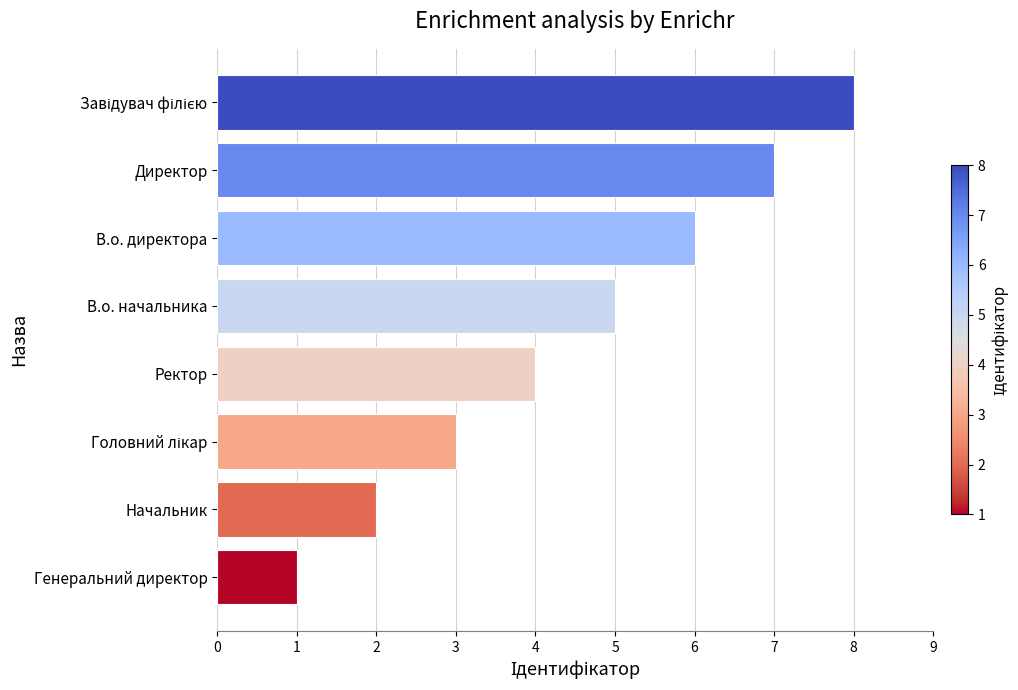

What is the difference between the maximum and minimum values?

7